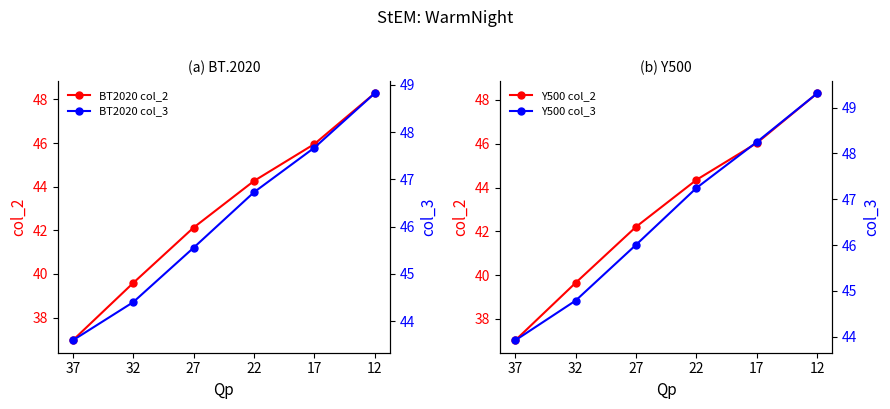

True or false: Y500 col_3 has a value of 15.9 at 17.

False